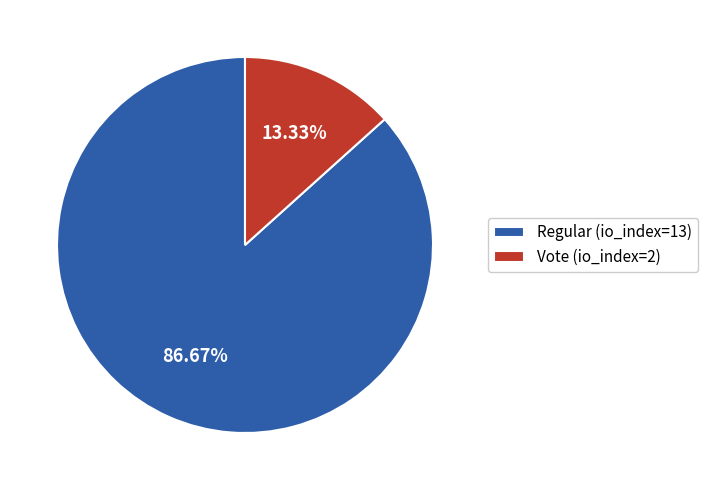

Is Regular (io_index=13) the majority of the pie?

Yes